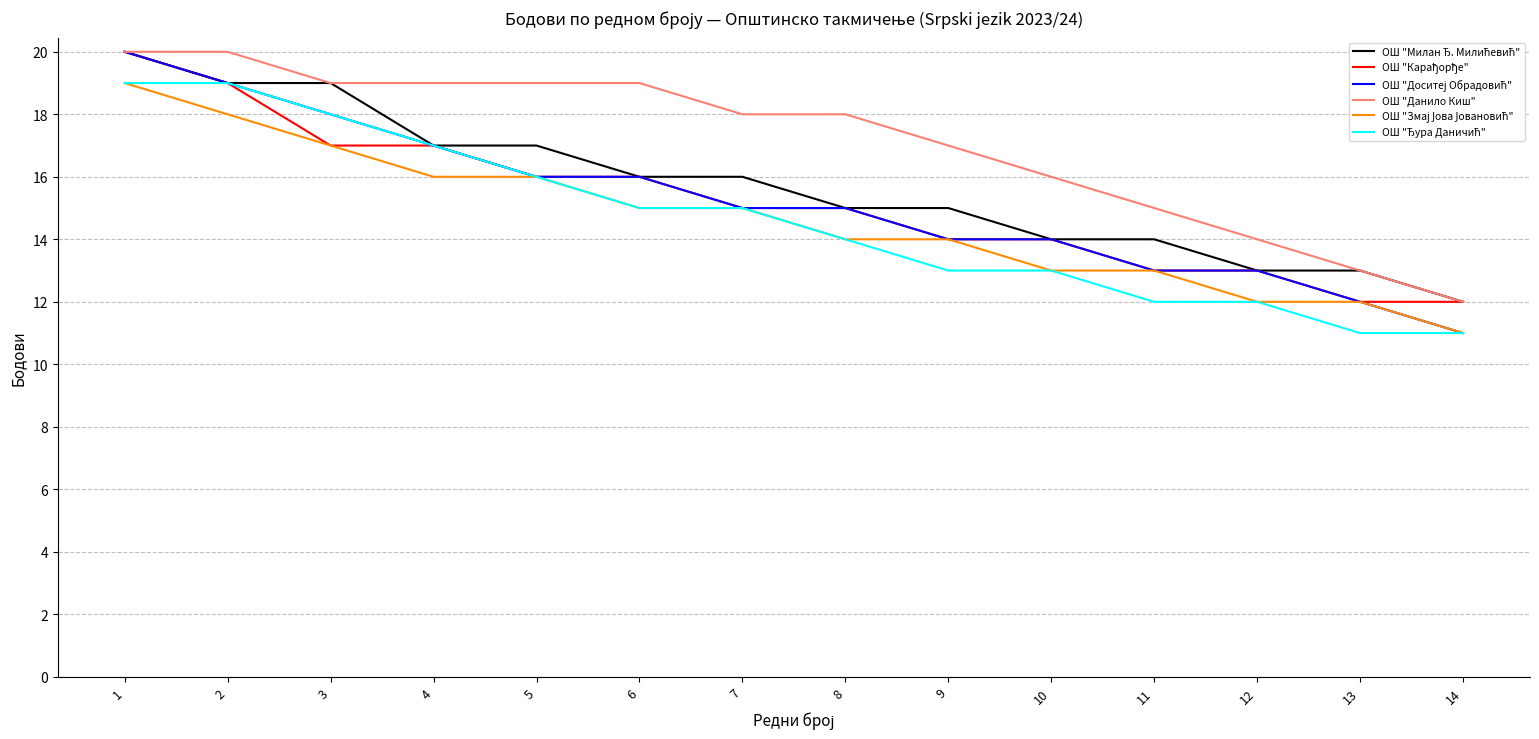

The ОШ "Данило Киш" series shows 8 at 14. True or false?

False